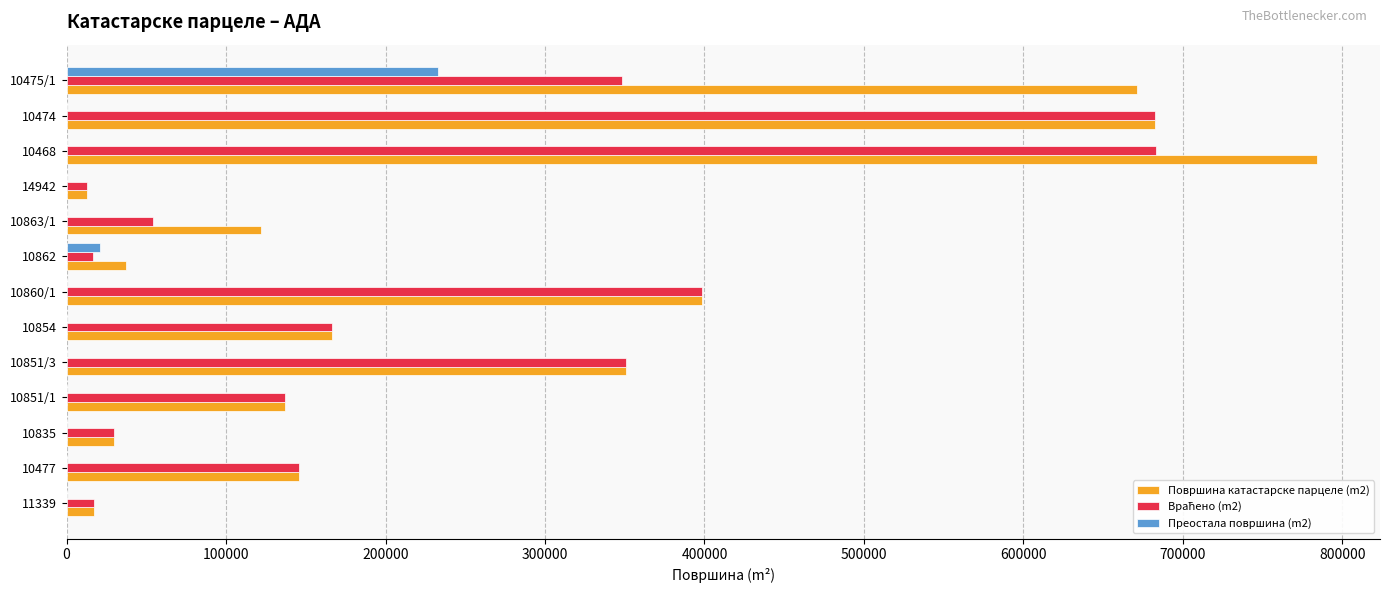

What is the greatest value displayed?

784373